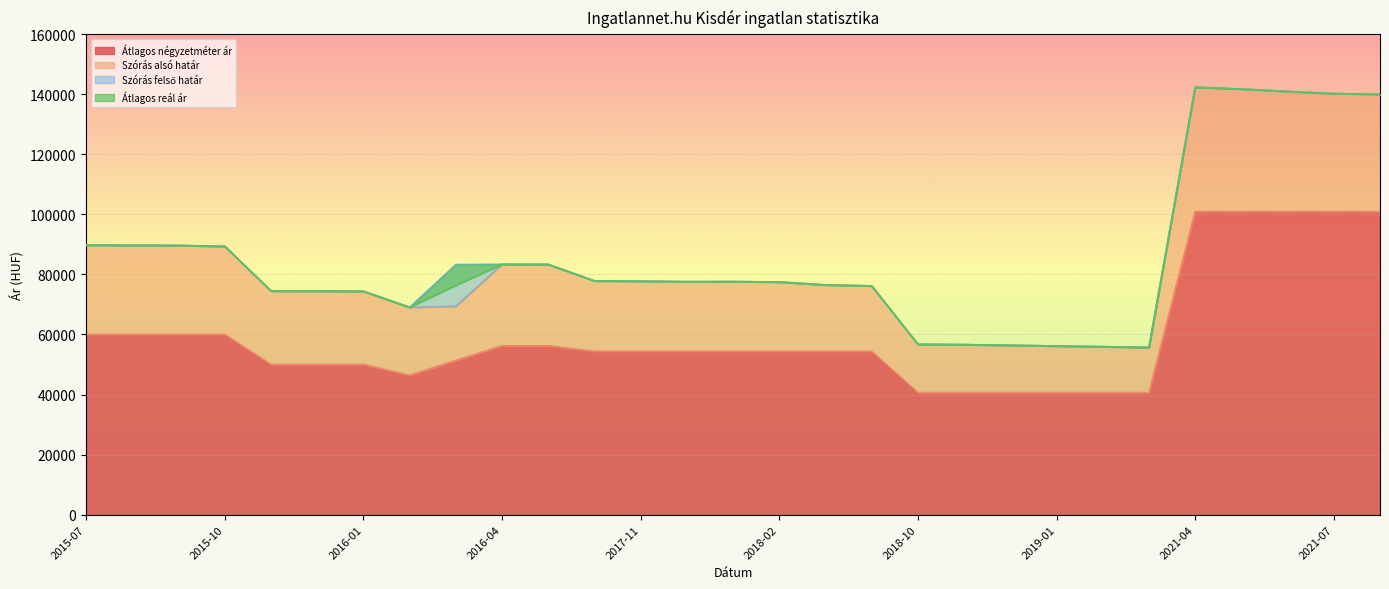

Reading right to left, what are all the values shown in this chart?

Átlagos négyzetméter ár: 100957	100957	100957	100957	100957	40625	40625	40625	40625	40625	40625	54375	54375	54375	54375	54375	54375	54375	56250	56250	51339	46428	50000	50000	50000	60000	60000	60000	60000
Szórás alsó határ: 139992	140218	140933	141721	142351	55679	55934	56165	56398	56619	56724	76171	76508	77467	77614	77577	77743	77835	83331	83372	69392	69035	74383	74438	74475	89348	89636	89702	89769
Szórás felső határ: 139992	140218	140933	141721	142351	55679	55934	56165	56398	56619	56724	76171	76508	77467	77614	77577	77743	77835	83331	83372	83282	69035	74383	74438	74475	89348	89636	89702	89769
Átlagos reál ár: 139992	140218	140933	141721	142351	55679	55934	56165	56398	56619	56724	76171	76508	77467	77614	77577	77743	77835	83331	83372	76337	69035	74383	74438	74475	89348	89636	89702	89769